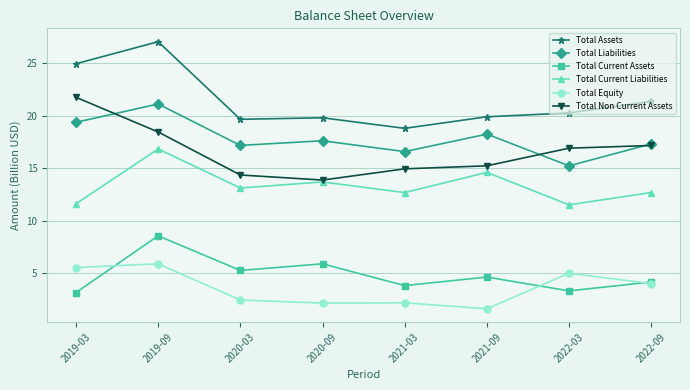

Where is the first local maximum for Total Liabilities?

2019-09